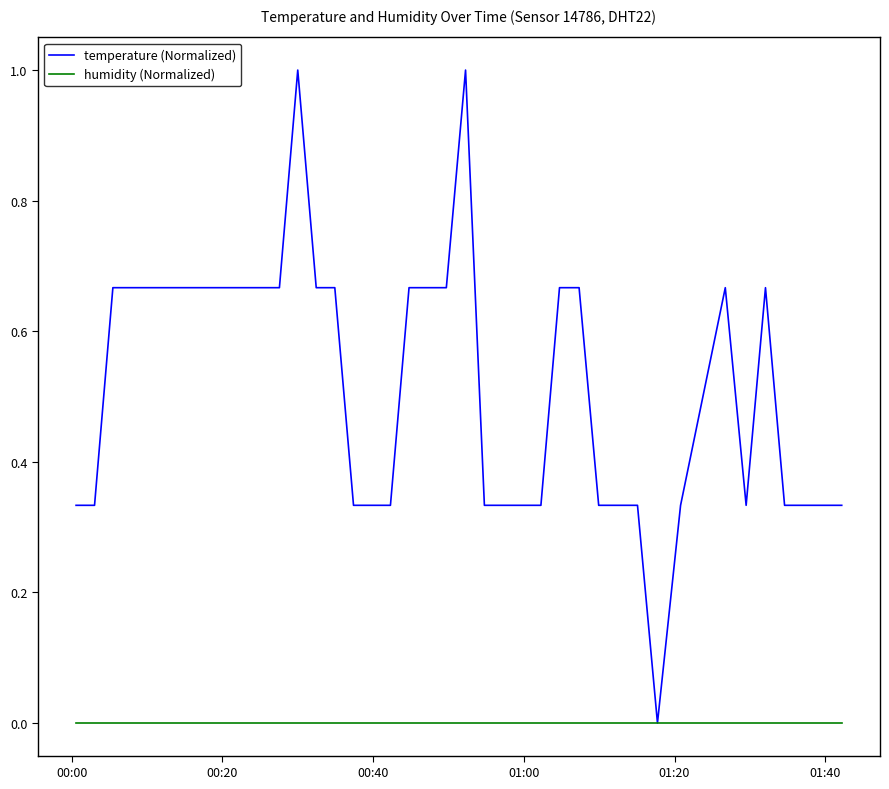

What are all the series names shown in the legend?

temperature (Normalized), humidity (Normalized)